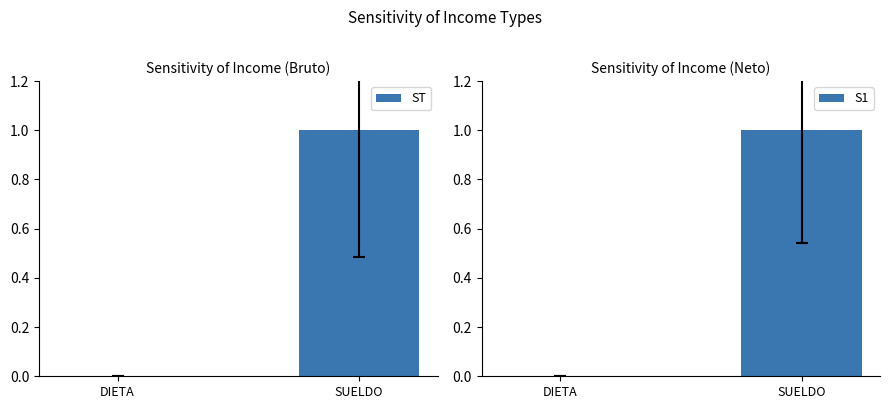

What is the label of the 1st bar from the left?

DIETA